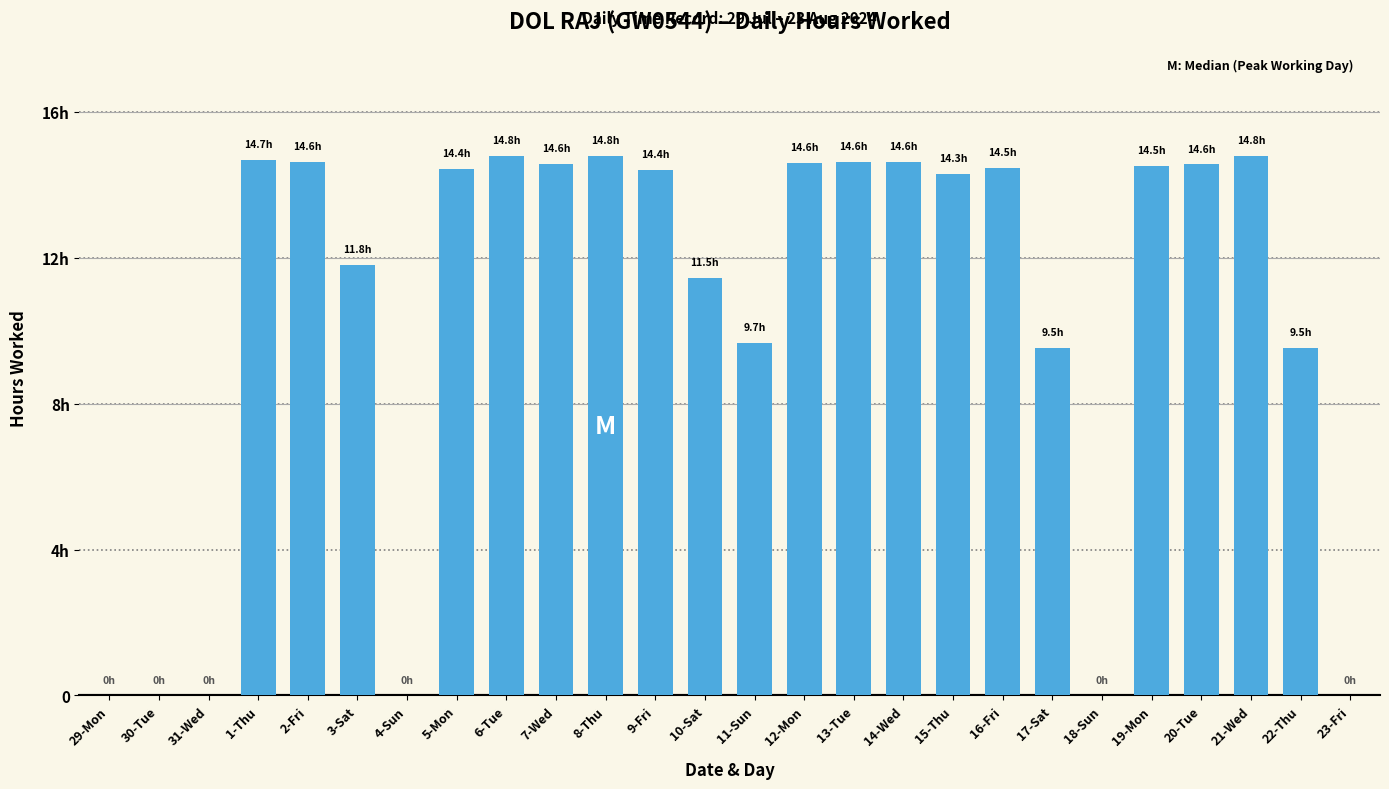

Where does the data first go above 14?

1-Thu